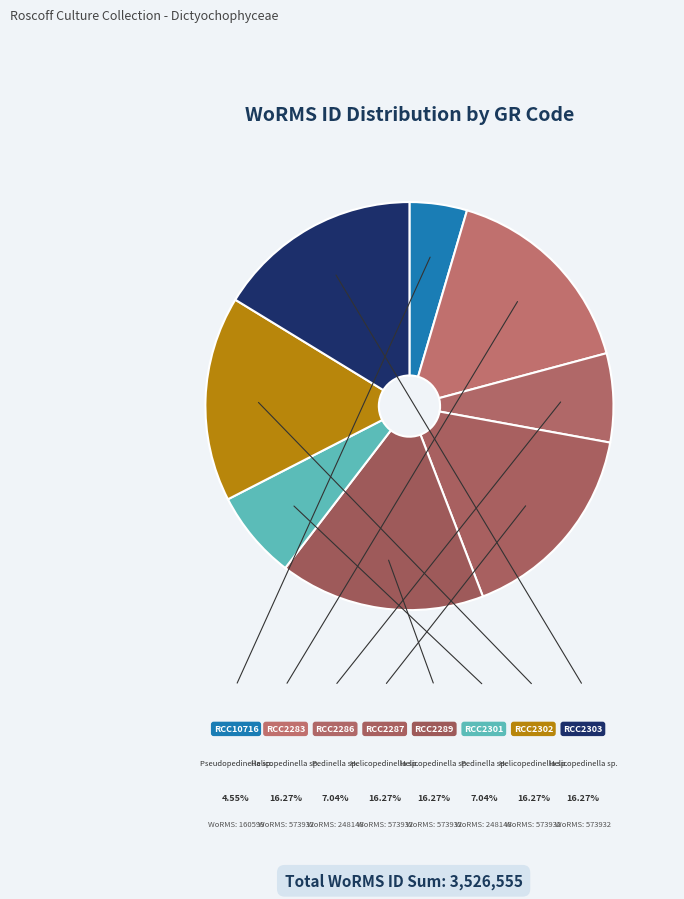

Is there any slice that represents more than half of the pie?

No